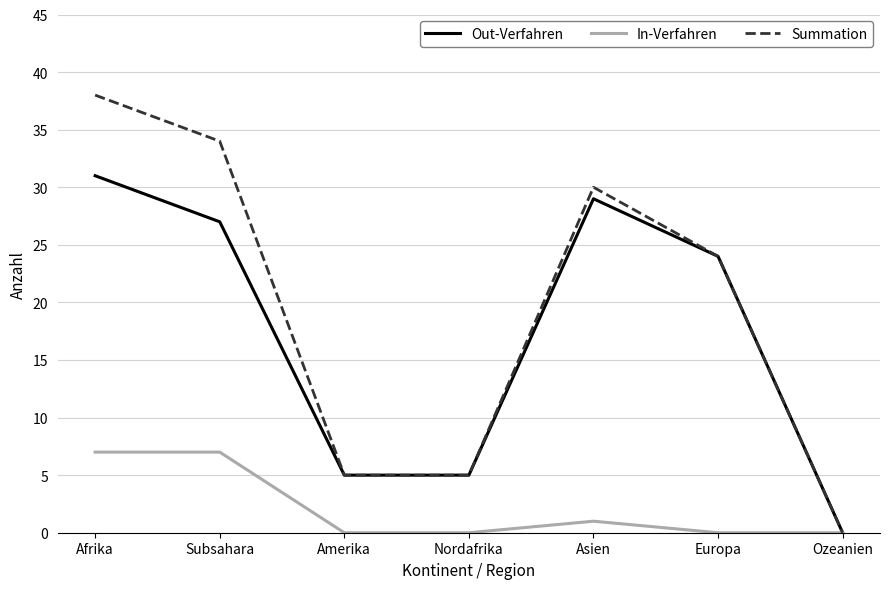

Reading left to right, extract all data points from this chart.

Out-Verfahren: Afrika=31	Subsahara=27	Amerika=5	Nordafrika=5	Asien=29	Europa=24	Ozeanien=0
In-Verfahren: Afrika=7	Subsahara=7	Amerika=0	Nordafrika=0	Asien=1	Europa=0	Ozeanien=0
Summation: Afrika=38	Subsahara=34	Amerika=5	Nordafrika=5	Asien=30	Europa=24	Ozeanien=0